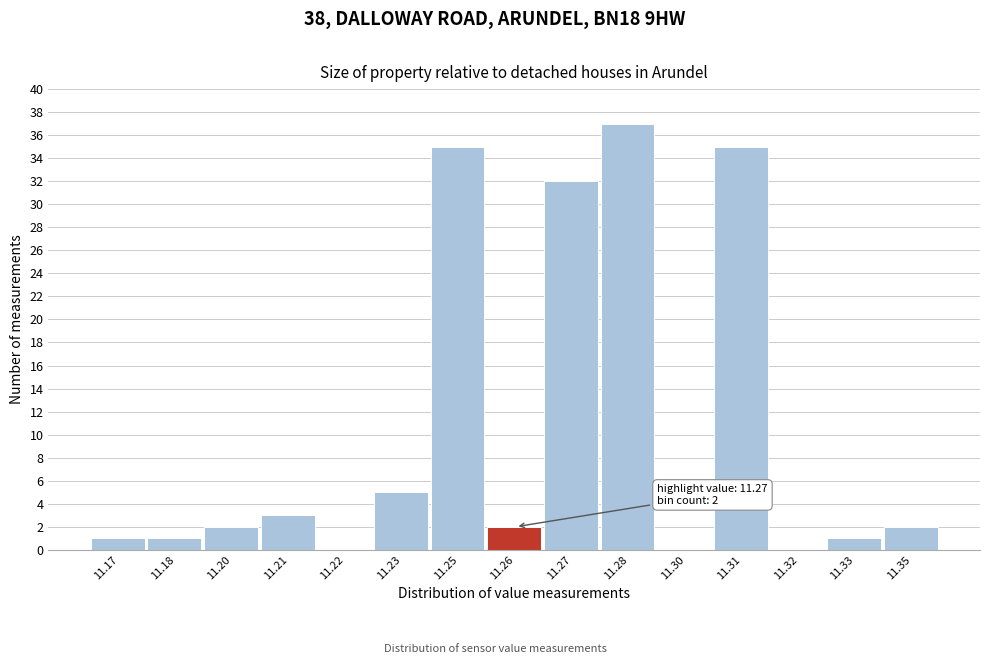

Reading left to right, what are all the values shown in this chart?

11.17=1	11.18=1	11.20=2	11.21=3	11.22=0	11.23=5	11.25=35	11.26=2	11.27=32	11.28=37	11.30=0	11.31=35	11.32=0	11.33=1	11.35=2